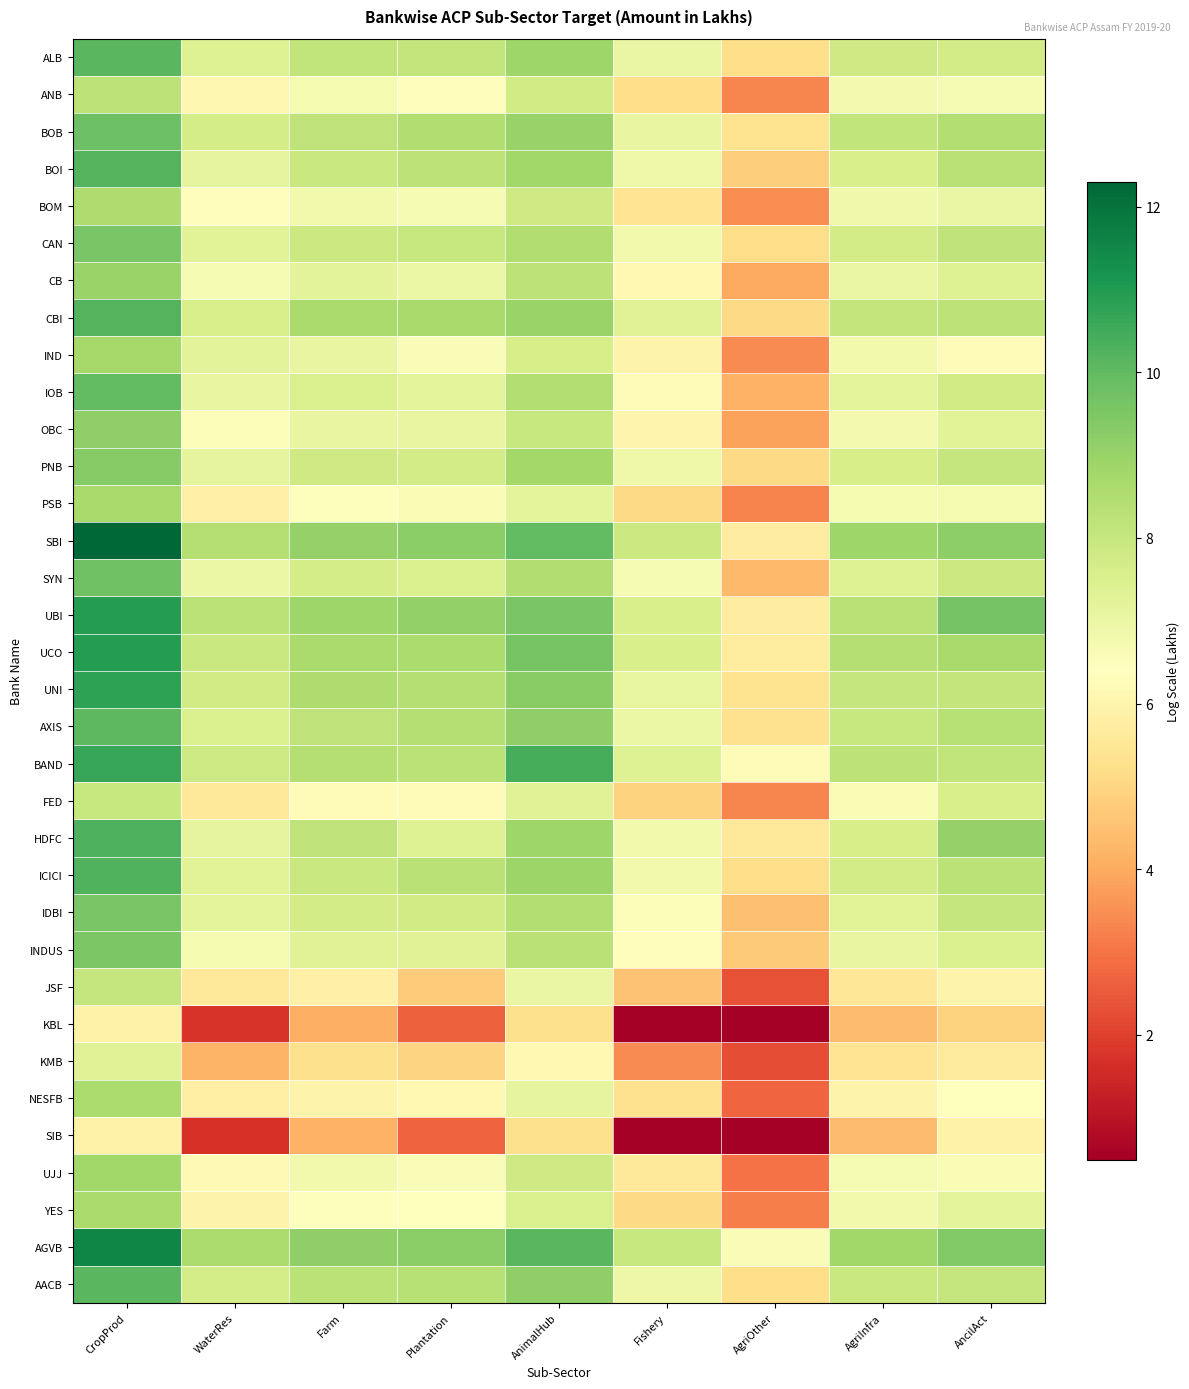

Reading left to right, what are all the values shown in this chart?

ALB: CropProd=10.1	WaterRes=7.4	Farm=8.1	Plantation=8.1	AnimalHub=8.9	Fishery=7.0	AgriOther=5.2	AgriInfra=7.8	AncilAct=7.7
ANB: CropProd=8.2	WaterRes=6.1	Farm=6.7	Plantation=6.3	AnimalHub=7.8	Fishery=5.2	AgriOther=3.3	AgriInfra=6.8	AncilAct=6.6
BOB: CropProd=9.8	WaterRes=7.7	Farm=8.2	Plantation=8.5	AnimalHub=9.0	Fishery=7.1	AgriOther=5.4	AgriInfra=8.1	AncilAct=8.5
BOI: CropProd=10.2	WaterRes=7.2	Farm=7.9	Plantation=8.2	AnimalHub=8.8	Fishery=6.9	AgriOther=4.8	AgriInfra=7.6	AncilAct=8.3
BOM: CropProd=8.5	WaterRes=6.3	Farm=6.8	Plantation=6.7	AnimalHub=7.8	Fishery=5.4	AgriOther=3.5	AgriInfra=6.8	AncilAct=7.0
CAN: CropProd=9.5	WaterRes=7.3	Farm=7.9	Plantation=8.0	AnimalHub=8.5	Fishery=6.8	AgriOther=5.2	AgriInfra=7.7	AncilAct=8.2
CB: CropProd=9.0	WaterRes=6.7	Farm=7.3	Plantation=7.0	AnimalHub=8.2	Fishery=6.1	AgriOther=4.0	AgriInfra=7.0	AncilAct=7.4
CBI: CropProd=10.2	WaterRes=7.6	Farm=8.6	Plantation=8.7	AnimalHub=9.0	Fishery=7.3	AgriOther=5.1	AgriInfra=8.1	AncilAct=8.2
IND: CropProd=8.7	WaterRes=7.3	Farm=7.0	Plantation=6.6	AnimalHub=7.6	Fishery=6.0	AgriOther=3.4	AgriInfra=6.8	AncilAct=6.2
IOB: CropProd=10.0	WaterRes=7.1	Farm=7.5	Plantation=7.2	AnimalHub=8.4	Fishery=6.2	AgriOther=4.2	AgriInfra=7.2	AncilAct=7.7
OBC: CropProd=9.1	WaterRes=6.5	Farm=7.1	Plantation=7.1	AnimalHub=8.0	Fishery=6.0	AgriOther=3.8	AgriInfra=6.7	AncilAct=7.3
PNB: CropProd=9.3	WaterRes=7.2	Farm=7.8	Plantation=7.7	AnimalHub=8.8	Fishery=6.9	AgriOther=5.1	AgriInfra=7.6	AncilAct=8.0
PSB: CropProd=8.7	WaterRes=5.8	Farm=6.5	Plantation=6.6	AnimalHub=7.2	Fishery=5.1	AgriOther=3.3	AgriInfra=6.7	AncilAct=6.7
SBI: CropProd=12.3	WaterRes=8.4	Farm=9.0	Plantation=9.2	AnimalHub=10.0	Fishery=7.9	AgriOther=5.7	AgriInfra=8.9	AncilAct=9.2
SYN: CropProd=9.7	WaterRes=7.0	Farm=7.6	Plantation=7.5	AnimalHub=8.5	Fishery=6.6	AgriOther=4.4	AgriInfra=7.4	AncilAct=7.9
UBI: CropProd=11.0	WaterRes=8.2	Farm=8.9	Plantation=9.1	AnimalHub=9.6	Fishery=7.6	AgriOther=5.7	AgriInfra=8.3	AncilAct=9.7
UCO: CropProd=10.9	WaterRes=7.9	Farm=8.6	Plantation=8.6	AnimalHub=9.6	Fishery=7.6	AgriOther=5.7	AgriInfra=8.4	AncilAct=8.7
UNI: CropProd=10.8	WaterRes=7.8	Farm=8.5	Plantation=8.4	AnimalHub=9.3	Fishery=7.1	AgriOther=5.4	AgriInfra=8.1	AncilAct=8.1
AXIS: CropProd=10.1	WaterRes=7.5	Farm=8.2	Plantation=8.4	AnimalHub=9.1	Fishery=7.0	AgriOther=5.3	AgriInfra=8.0	AncilAct=8.4
BAND: CropProd=10.7	WaterRes=7.8	Farm=8.4	Plantation=8.2	AnimalHub=10.5	Fishery=7.4	AgriOther=6.3	AgriInfra=8.2	AncilAct=8.1
FED: CropProd=8.0	WaterRes=5.5	Farm=6.2	Plantation=6.3	AnimalHub=7.3	Fishery=4.9	AgriOther=3.3	AgriInfra=6.6	AncilAct=7.6
HDFC: CropProd=10.3	WaterRes=7.2	Farm=8.2	Plantation=7.4	AnimalHub=8.9	Fishery=6.8	AgriOther=5.6	AgriInfra=7.6	AncilAct=9.0
ICICI: CropProd=10.2	WaterRes=7.3	Farm=8.0	Plantation=8.3	AnimalHub=8.9	Fishery=6.8	AgriOther=5.2	AgriInfra=7.7	AncilAct=8.3
IDBI: CropProd=9.5	WaterRes=7.2	Farm=7.7	Plantation=7.8	AnimalHub=8.5	Fishery=6.5	AgriOther=4.5	AgriInfra=7.3	AncilAct=8.0
INDUS: CropProd=9.5	WaterRes=6.7	Farm=7.4	Plantation=7.4	AnimalHub=8.3	Fishery=6.3	AgriOther=4.7	AgriInfra=7.1	AncilAct=7.5
JSF: CropProd=8.0	WaterRes=5.5	Farm=5.9	Plantation=4.8	AnimalHub=7.0	Fishery=4.5	AgriOther=2.3	AgriInfra=5.5	AncilAct=6.0
KBL: CropProd=5.9	WaterRes=1.7	Farm=4.1	Plantation=2.6	AnimalHub=5.3	Fishery=0.5	AgriOther=0.5	AgriInfra=4.4	AncilAct=4.9
KMB: CropProd=7.3	WaterRes=4.2	Farm=5.3	Plantation=4.9	AnimalHub=6.1	Fishery=3.4	AgriOther=2.3	AgriInfra=5.4	AncilAct=5.6
NESFB: CropProd=8.6	WaterRes=5.8	Farm=6.0	Plantation=6.1	AnimalHub=7.2	Fishery=5.3	AgriOther=2.7	AgriInfra=5.9	AncilAct=6.4
SIB: CropProd=5.9	WaterRes=1.7	Farm=4.1	Plantation=2.7	AnimalHub=5.3	Fishery=0.5	AgriOther=0.5	AgriInfra=4.4	AncilAct=5.9
UJJ: CropProd=8.8	WaterRes=6.2	Farm=6.8	Plantation=6.6	AnimalHub=7.8	Fishery=5.5	AgriOther=3.0	AgriInfra=6.7	AncilAct=6.6
YES: CropProd=8.6	WaterRes=5.9	Farm=6.4	Plantation=6.4	AnimalHub=7.5	Fishery=5.1	AgriOther=3.2	AgriInfra=6.8	AncilAct=7.2
AGVB: CropProd=11.5	WaterRes=8.6	Farm=9.1	Plantation=9.2	AnimalHub=10.1	Fishery=8.0	AgriOther=6.6	AgriInfra=8.8	AncilAct=9.4
AACB: CropProd=10.1	WaterRes=7.7	Farm=8.3	Plantation=8.4	AnimalHub=9.2	Fishery=6.9	AgriOther=5.2	AgriInfra=8.0	AncilAct=8.0